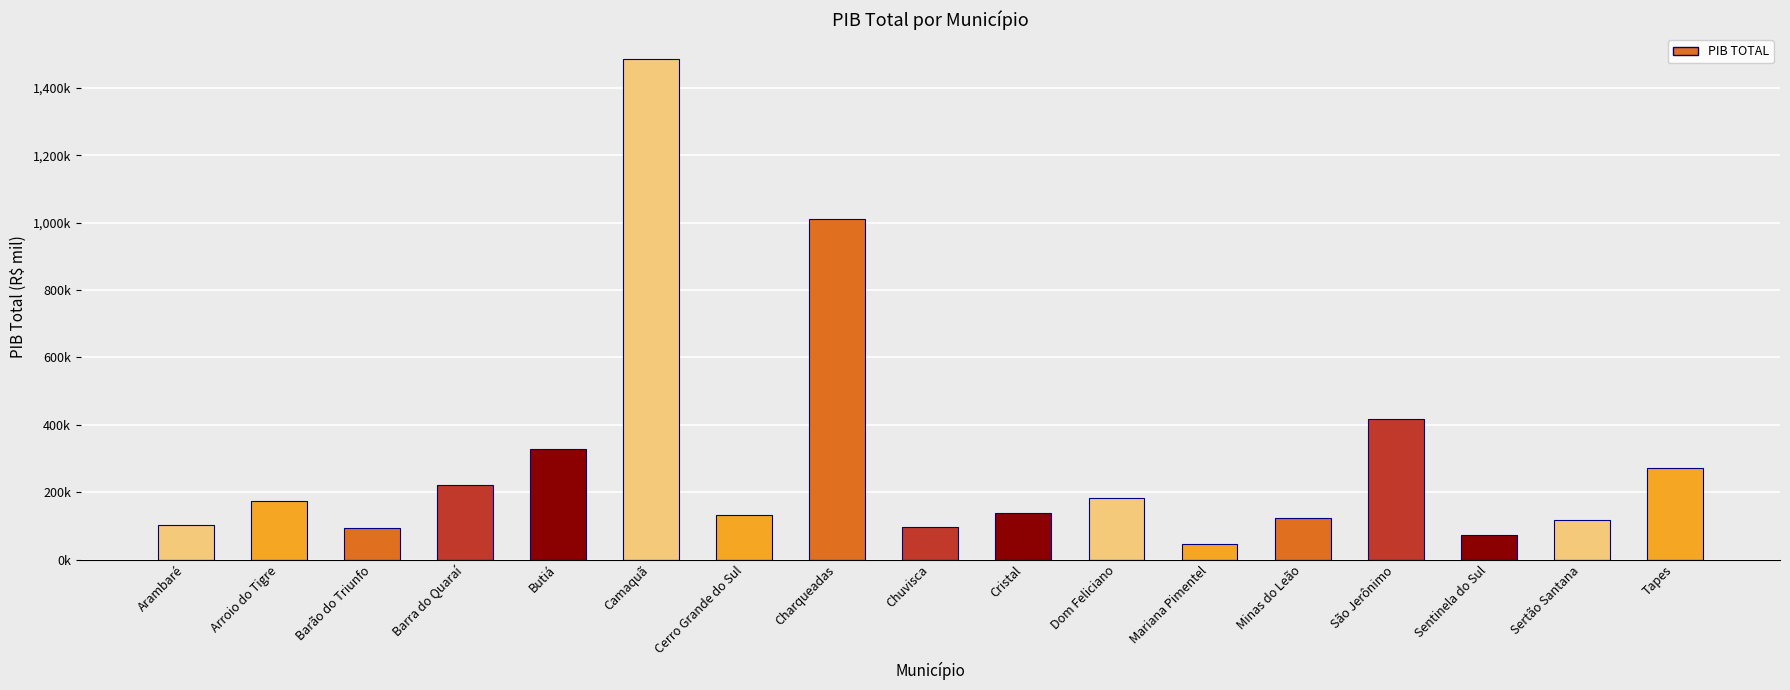

The chart shows a value of 24579.2 at Barão do Triunfo. True or false?

False